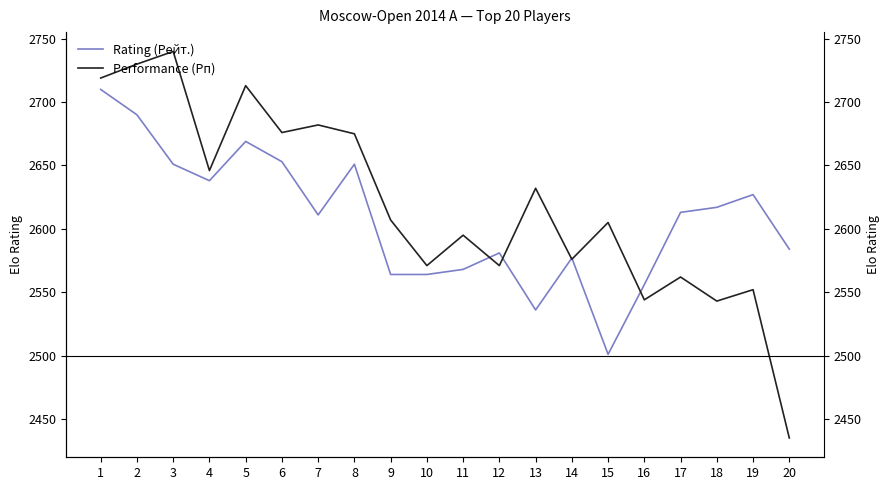

What is the spread (max minus min) of values at 5?

44